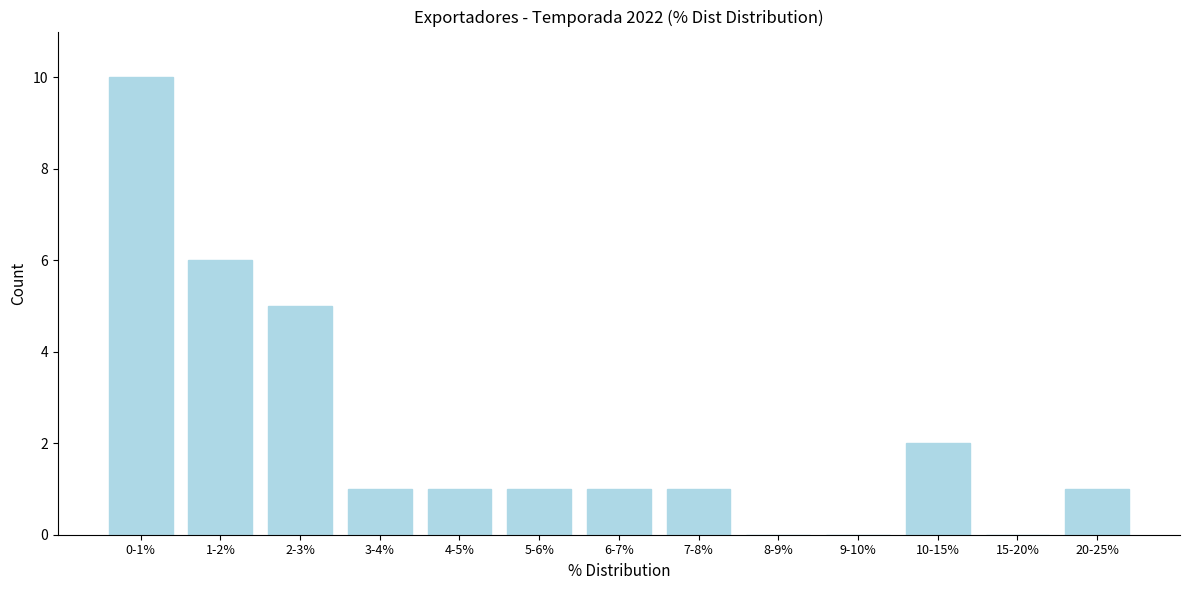

Reading left to right, transcribe all the data shown in this chart.

0-1%=10	1-2%=6	2-3%=5	3-4%=1	4-5%=1	5-6%=1	6-7%=1	7-8%=1	8-9%=0	9-10%=0	10-15%=2	15-20%=0	20-25%=1